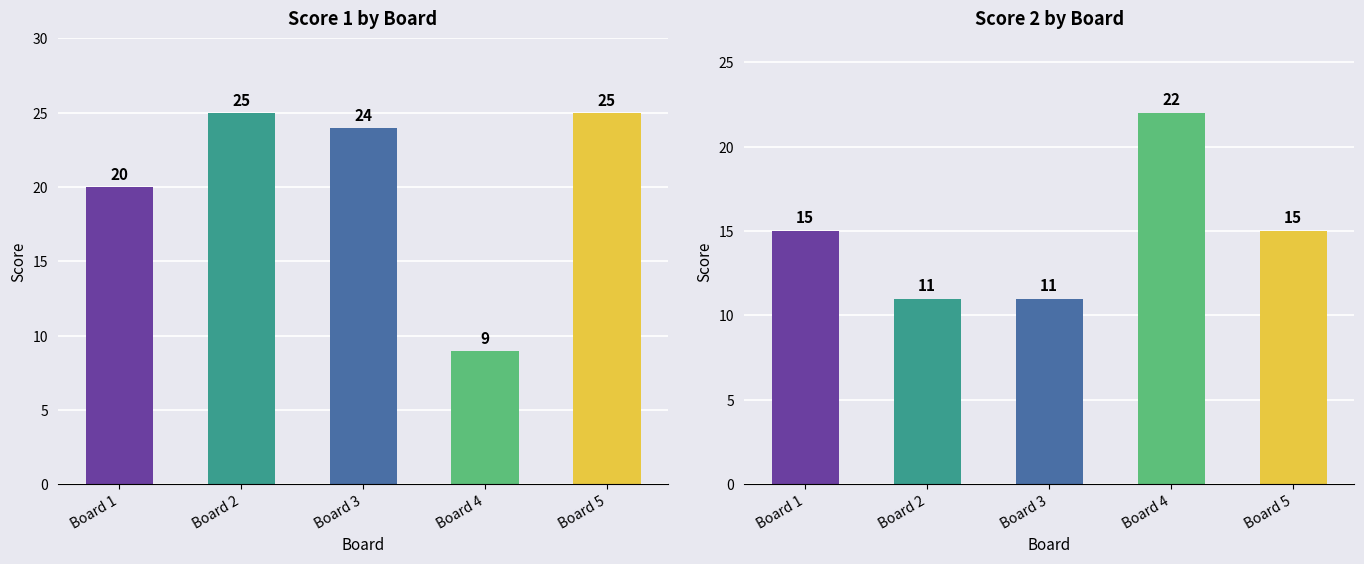

At which label does Score 2 first exceed 15?

Board 4